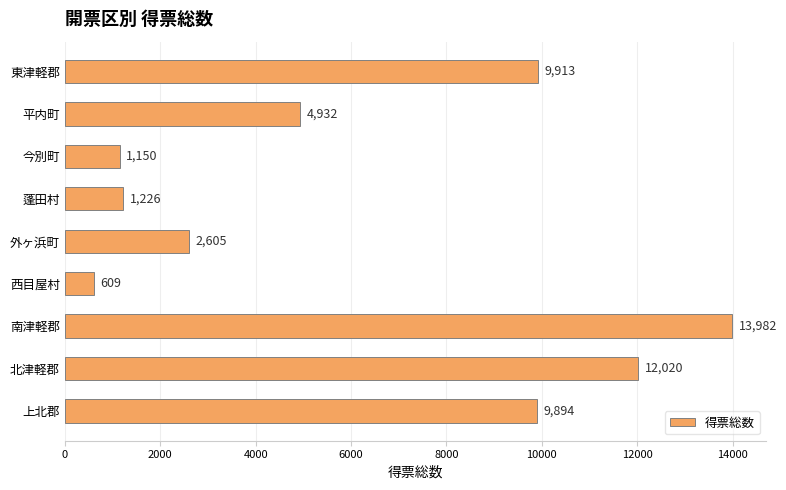

Reading top to bottom, extract all data points from this chart.

9913	4932	1150	1226	2605	609	13982	12020	9894